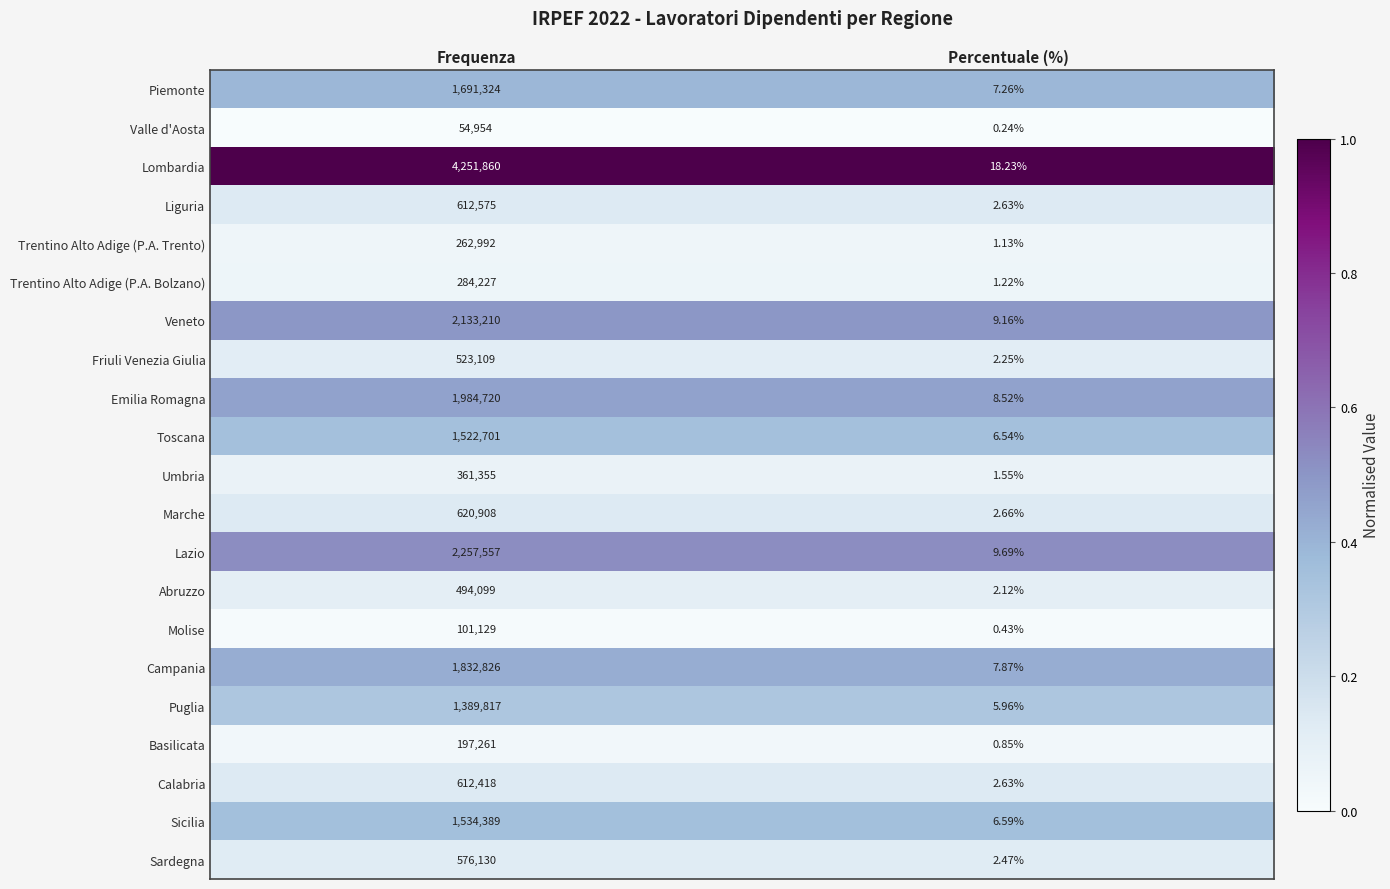

Rank the series at Frequenza from lowest to highest value.

Valle d'Aosta, Molise, Basilicata, Trentino Alto Adige (P.A. Trento), Trentino Alto Adige (P.A. Bolzano), Umbria, Abruzzo, Friuli Venezia Giulia, Sardegna, Calabria, Liguria, Marche, Puglia, Toscana, Sicilia, Piemonte, Campania, Emilia Romagna, Veneto, Lazio, Lombardia